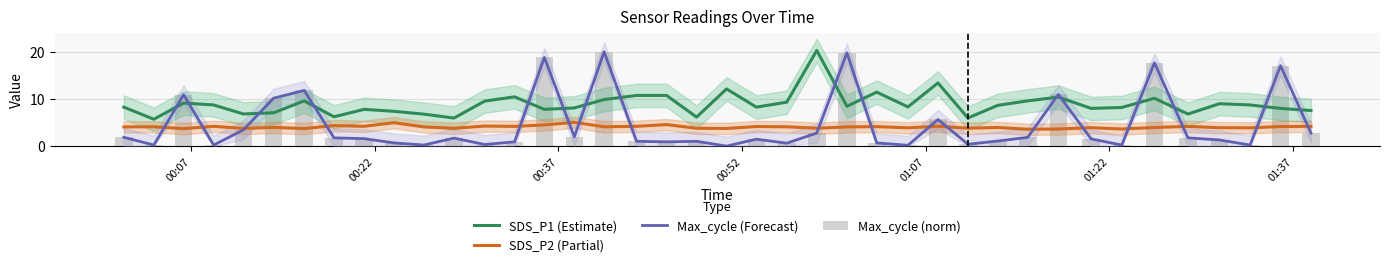

Reading left to right, transcribe all the data shown in this chart.

SDS_P1 (Estimate): 8.3	5.7	9.1	8.7	6.8	7.1	9.6	6.2	7.8	7.4	6.8	6.0	9.6	10.4	7.8	8.1	9.9	10.8	10.8	6.2	12.1	8.3	9.3	20.3	8.4	11.4	8.3	13.4	6.0	8.7	9.6	10.4	8.0	8.2	10.2	6.8	9.0	8.7	8.0	7.5
SDS_P2 (Partial): 4.1	4.1	3.7	4.2	3.8	4.0	3.7	4.3	4.2	5.0	4.1	3.8	4.2	4.2	4.5	5.0	4.1	4.2	4.6	3.8	3.8	4.2	4.1	3.8	4.1	4.1	3.9	4.2	3.8	4.0	3.6	3.6	3.9	3.6	4.0	4.2	3.9	3.9	4.2	4.2
Max_cycle (Forecast): 1.9	0.2	10.9	0.2	3.4	10.2	11.8	1.8	1.6	0.7	0.2	1.7	0.3	0.9	18.8	2.0	20.0	1.0	0.9	1.0	0.0	1.5	0.6	2.8	19.8	0.7	0.2	5.6	0.4	1.1	1.9	11.0	1.5	0.2	17.7	1.8	1.3	0.2	17.1	2.8
Max_cycle (norm): 1.9	0.2	10.9	0.2	3.4	10.2	11.8	1.8	1.6	0.7	0.2	1.7	0.3	0.9	18.8	2.0	20.0	1.0	0.9	1.0	0.0	1.5	0.6	2.8	19.8	0.7	0.2	5.6	0.4	1.1	1.9	11.0	1.5	0.2	17.7	1.8	1.3	0.2	17.1	2.8